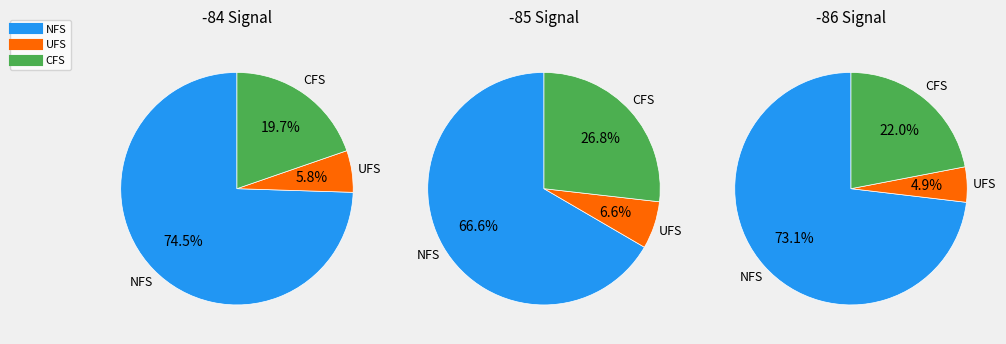

Does 1 represent more than half of the total?

No